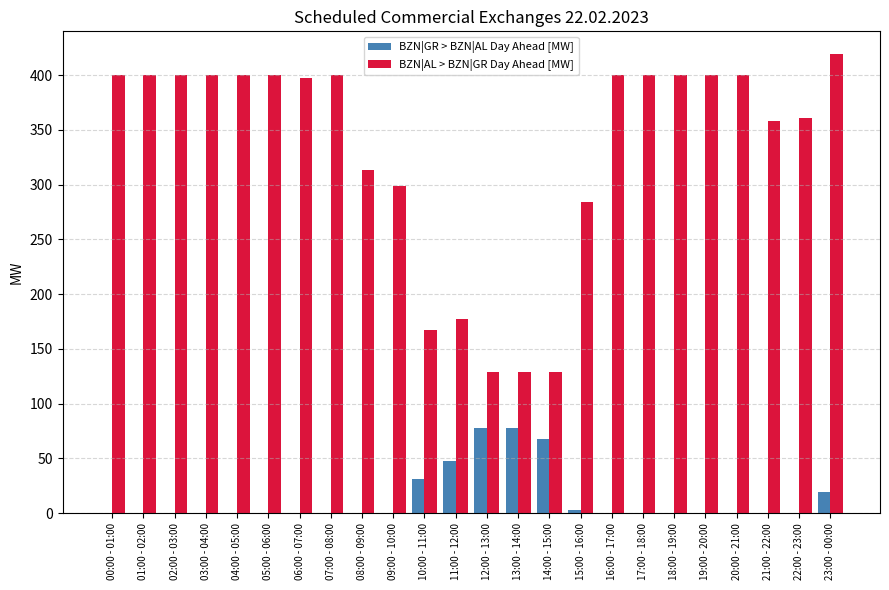

Is it true that BZN|GR > BZN|AL Day Ahead [MW] equals 26 at 20:00 - 21:00?

False